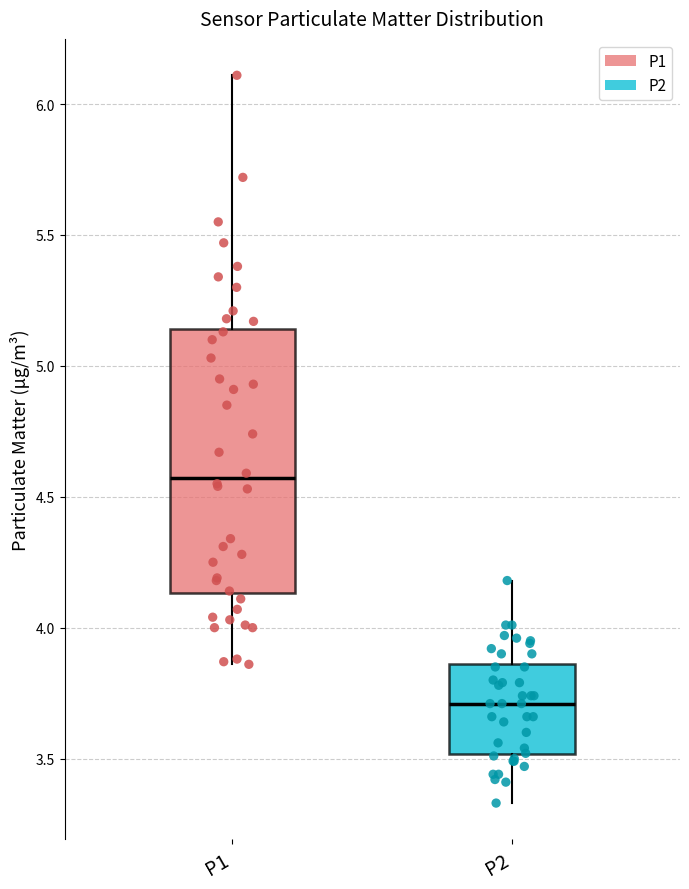

Which box is the tallest, from its lower edge to its upper edge?

P1